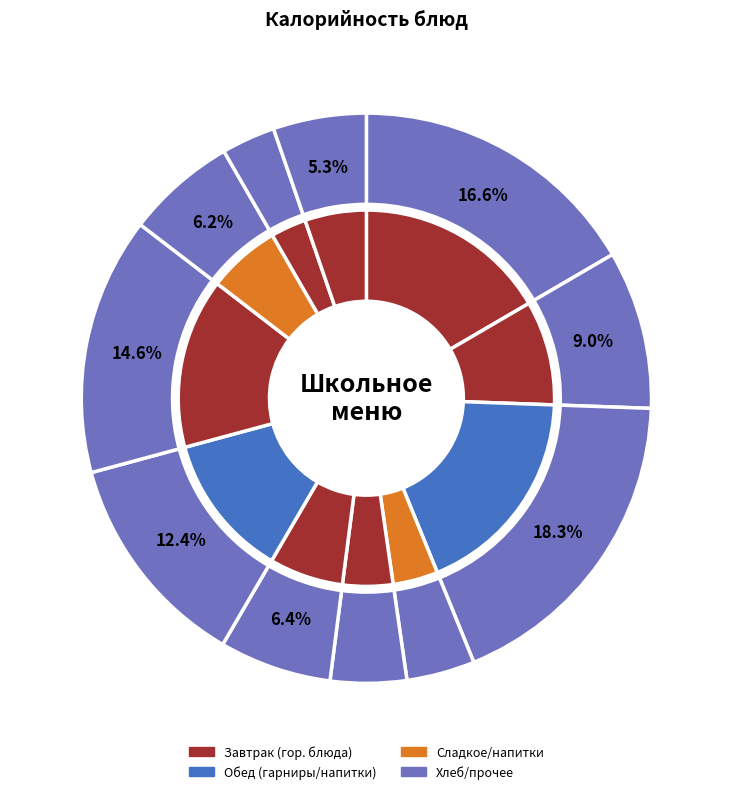

To the nearest percent, what percentage of the pie is Фрикадельки из кур?

17%